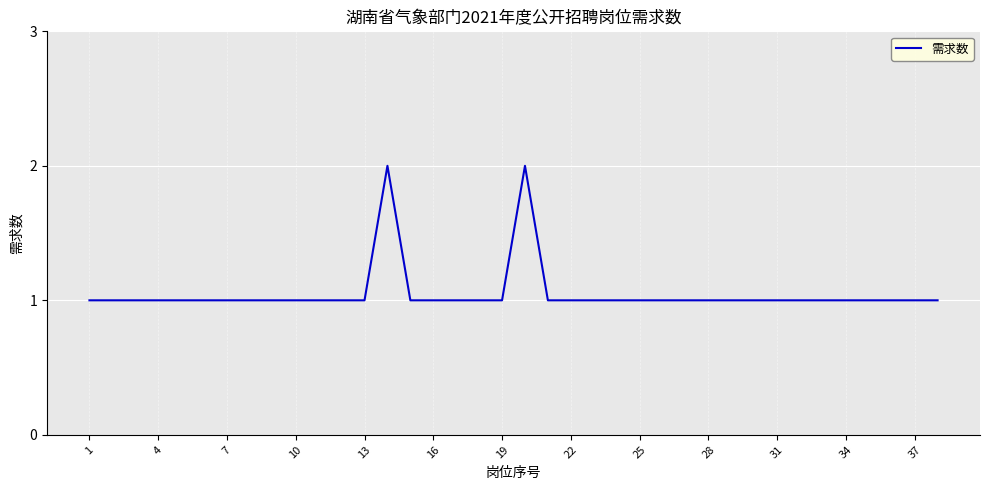

How many lines are shown in the chart?

1